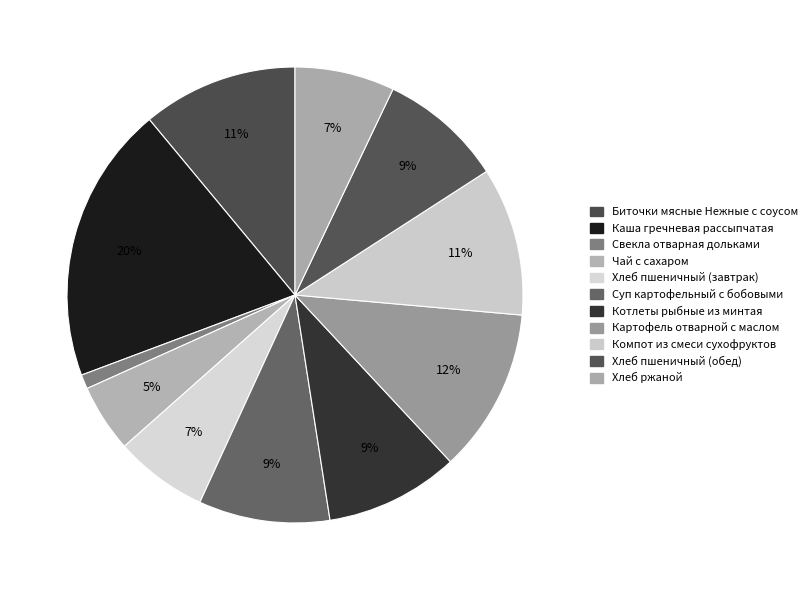

How many segments does this pie chart have?

11